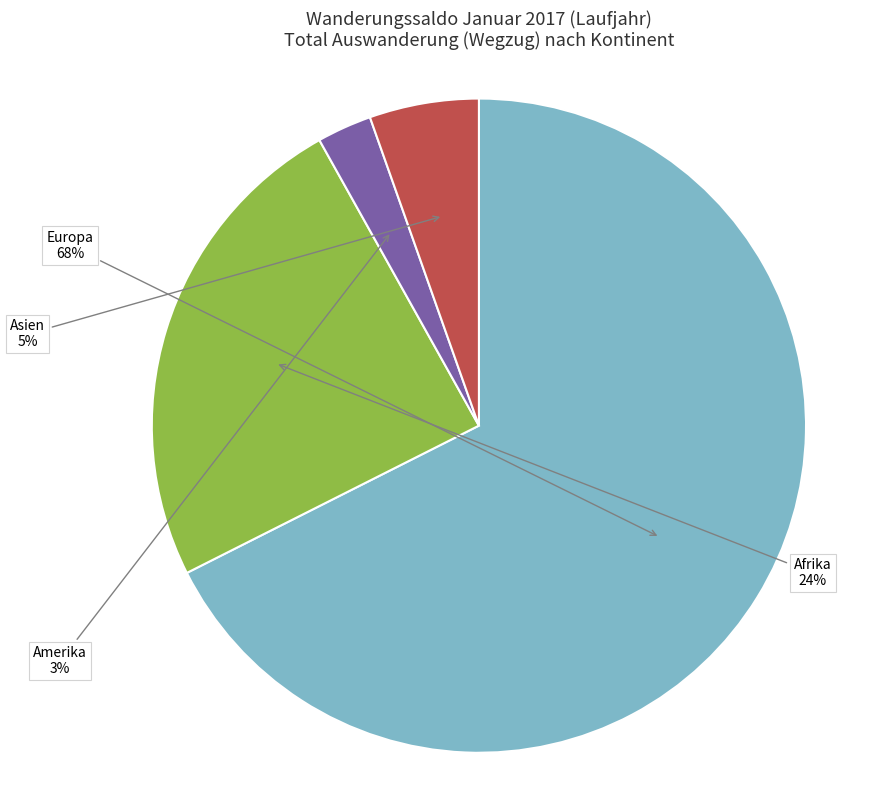

The Europa slice represents 81% of the pie. True or false?

False